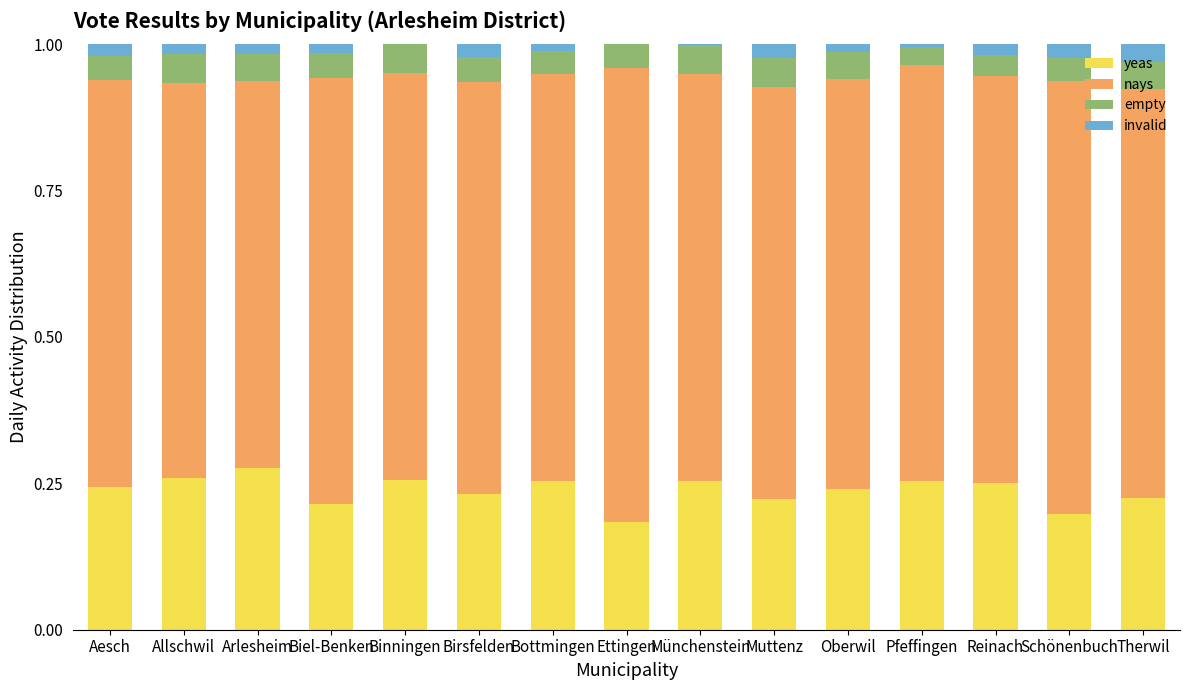

True or false: empty has a value of 0.0 at Aesch.

True